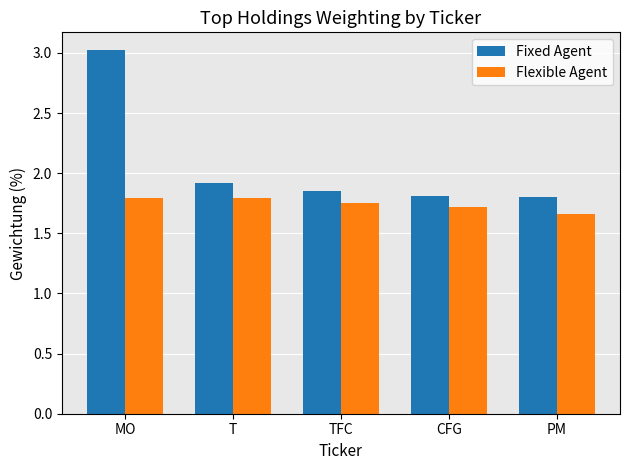

Rank the series by their average value, from highest to lowest.

Fixed Agent, Flexible Agent